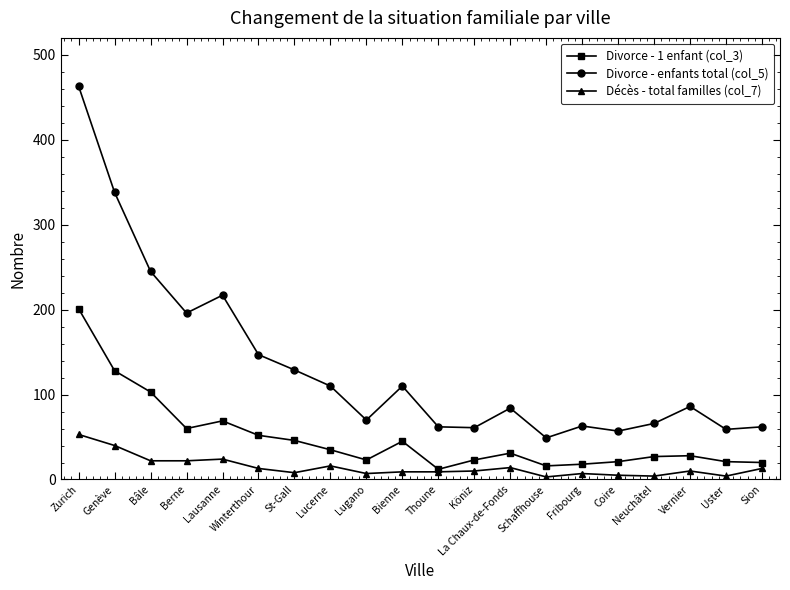

Which series changed the most between Genève and Lugano?

Divorce - enfants total (col_5)